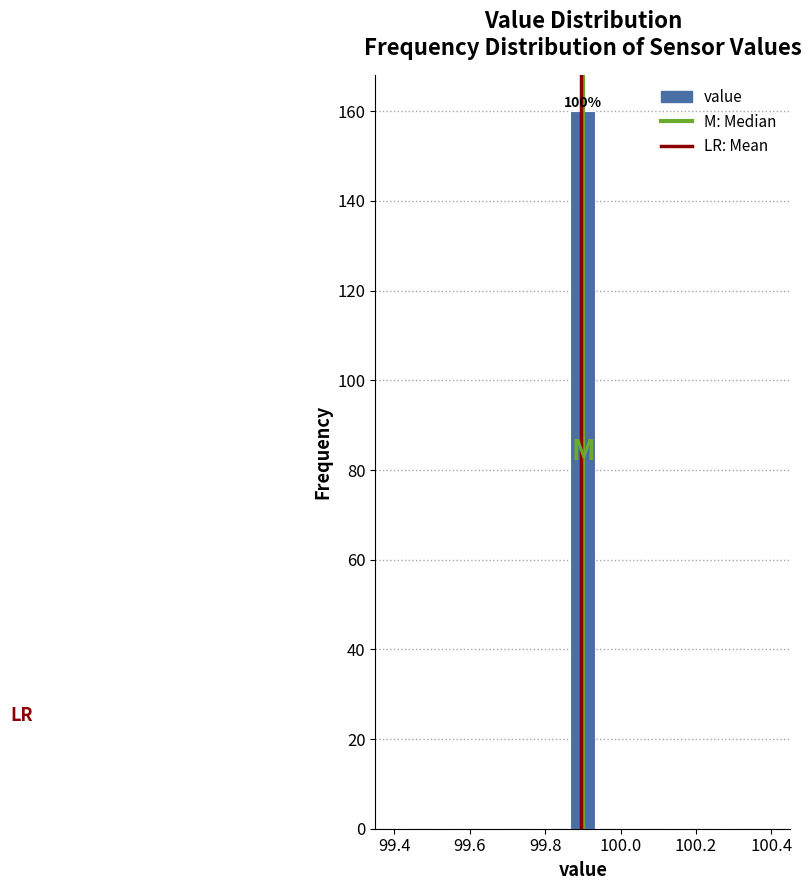

Read against the x-axis, roughly where is the centre of the tallest bar?

99.90